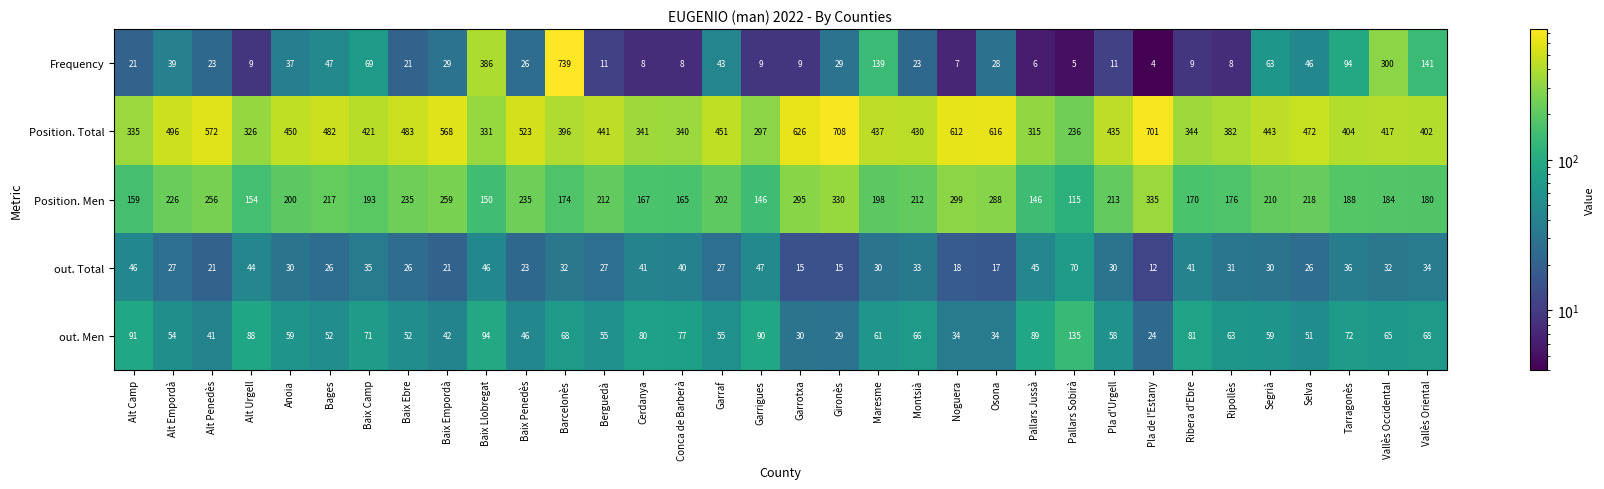

Rank the series by their maximum value, from lowest to highest.

out. Total, out. Men, Position. Men, Position. Total, Frequency